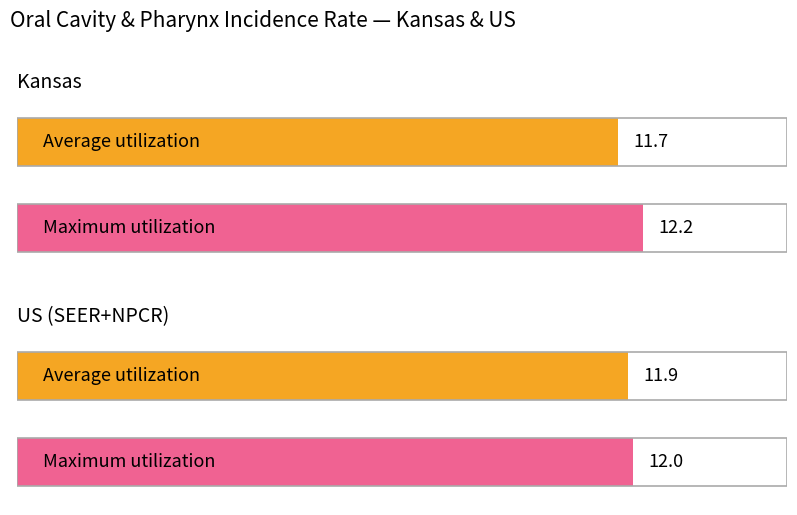

Is it true that Average utilization equals 11.7 at Kansas?

True